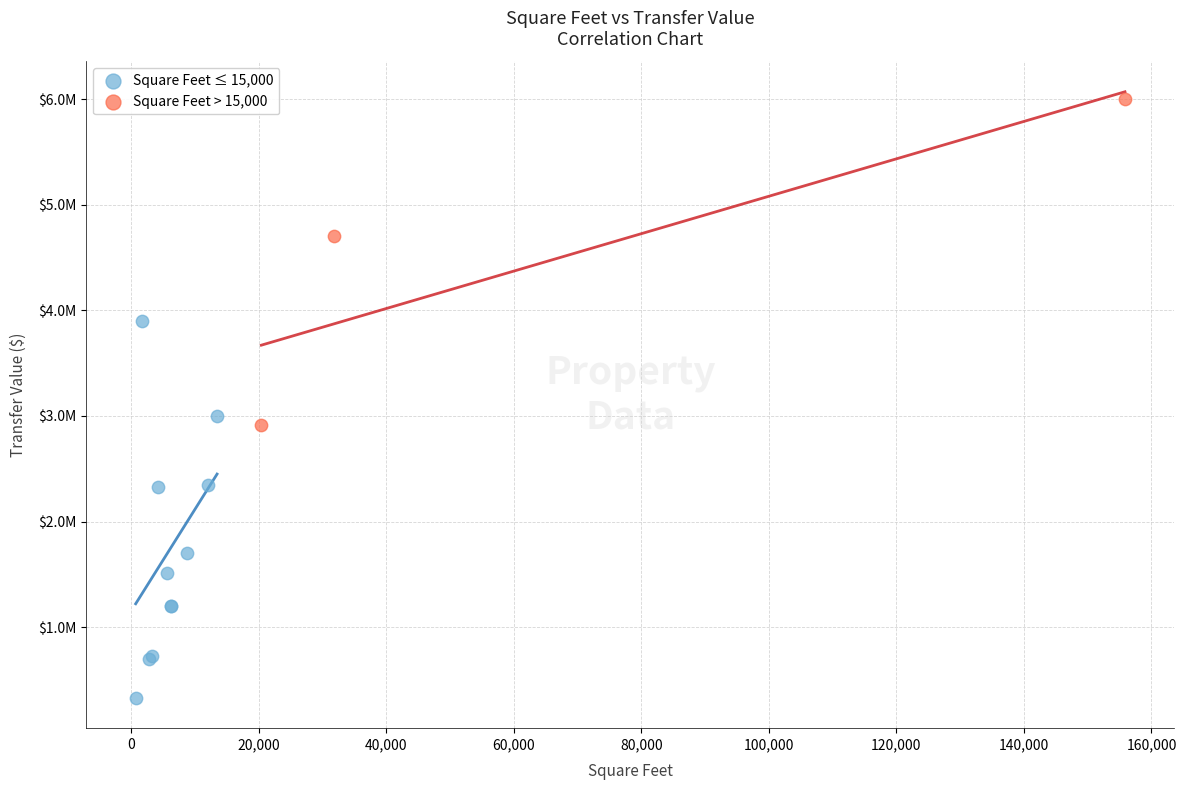

Which series reaches the minimum Y coordinate?

Square Feet ≤ 15,000